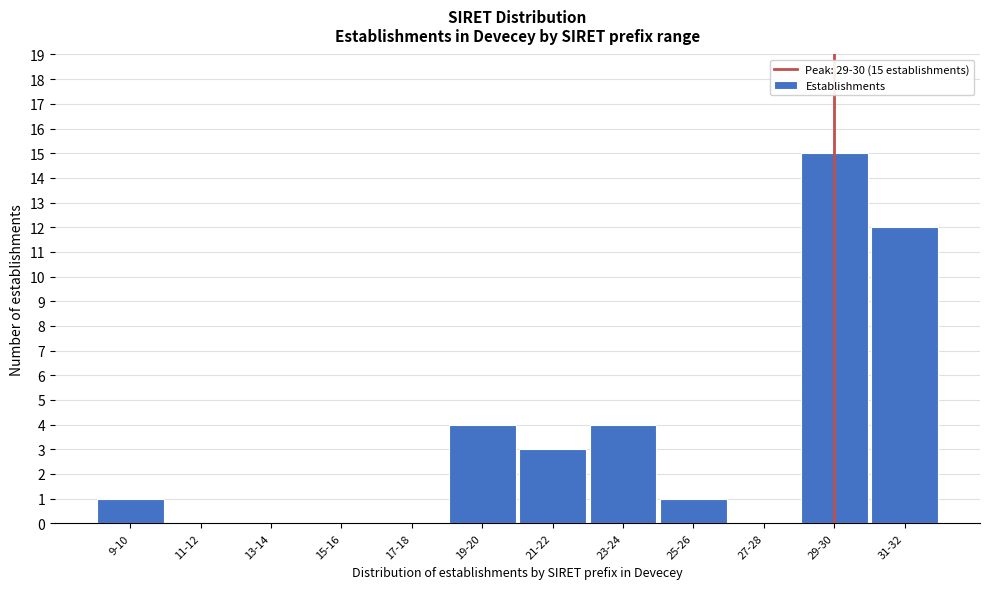

Reading right to left, what are all the values shown in this chart?

31-32=12	29-30=15	27-28=0	25-26=1	23-24=4	21-22=3	19-20=4	17-18=0	15-16=0	13-14=0	11-12=0	9-10=1